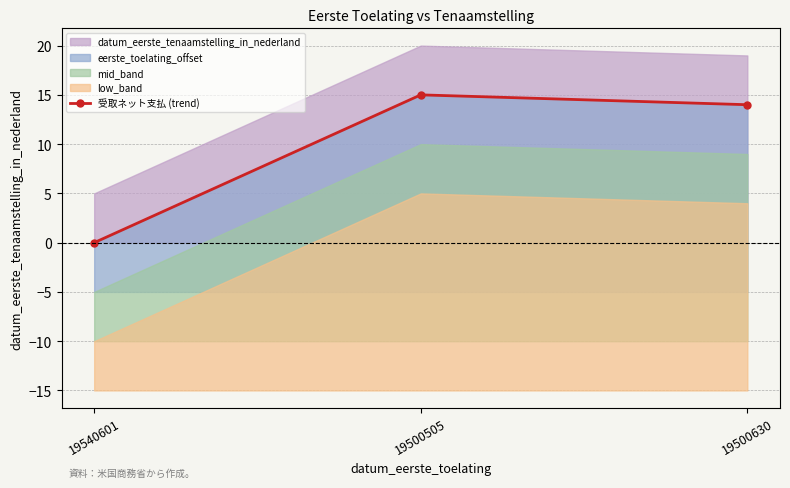

The value at 19500505 is 15. True or false?

True